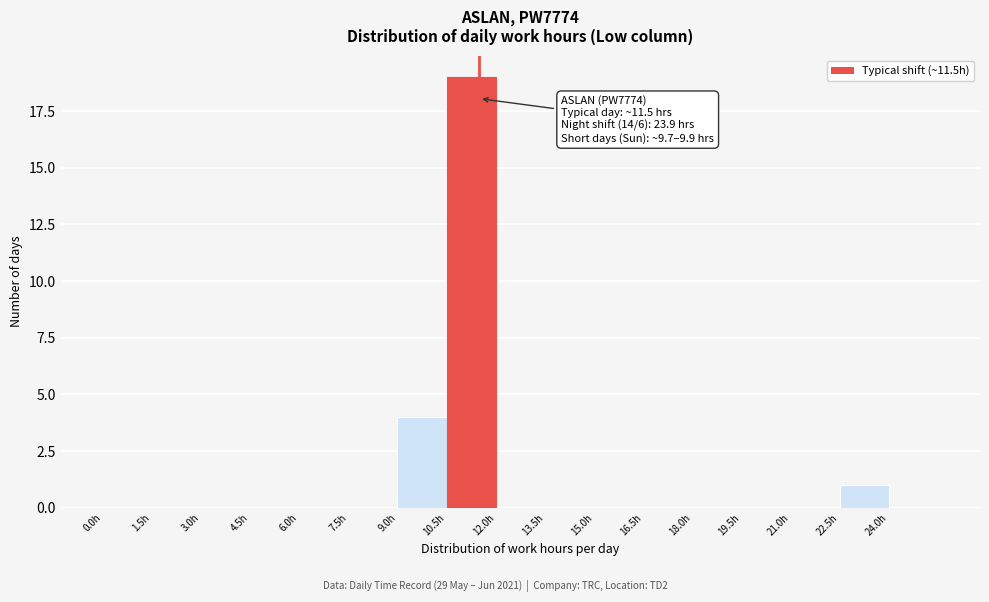

Over which range of the x-axis is the bar tallest?

10.5 to 12.0